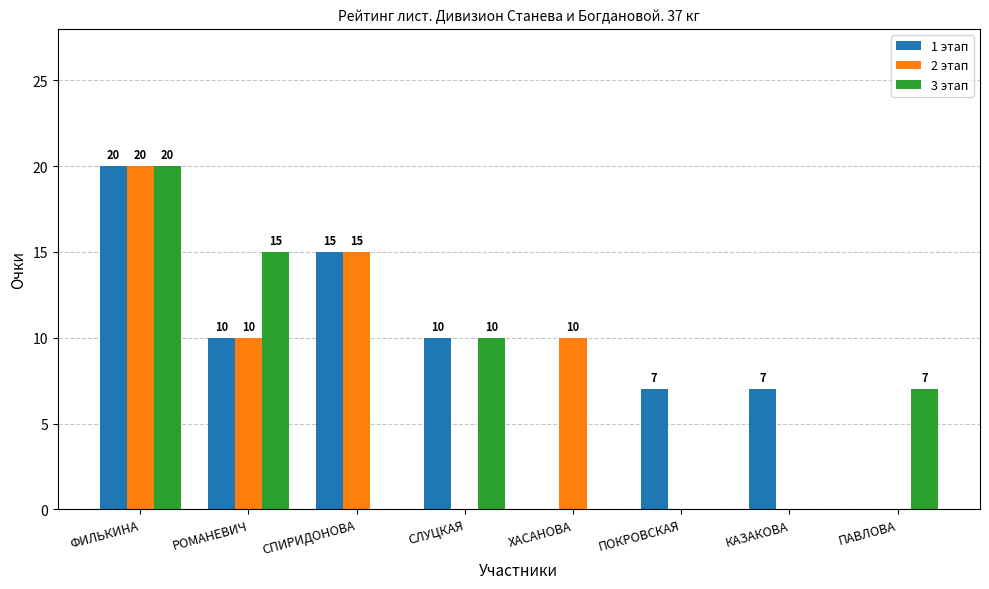

At which label does 2 этап reach its peak?

ФИЛЬКИНА